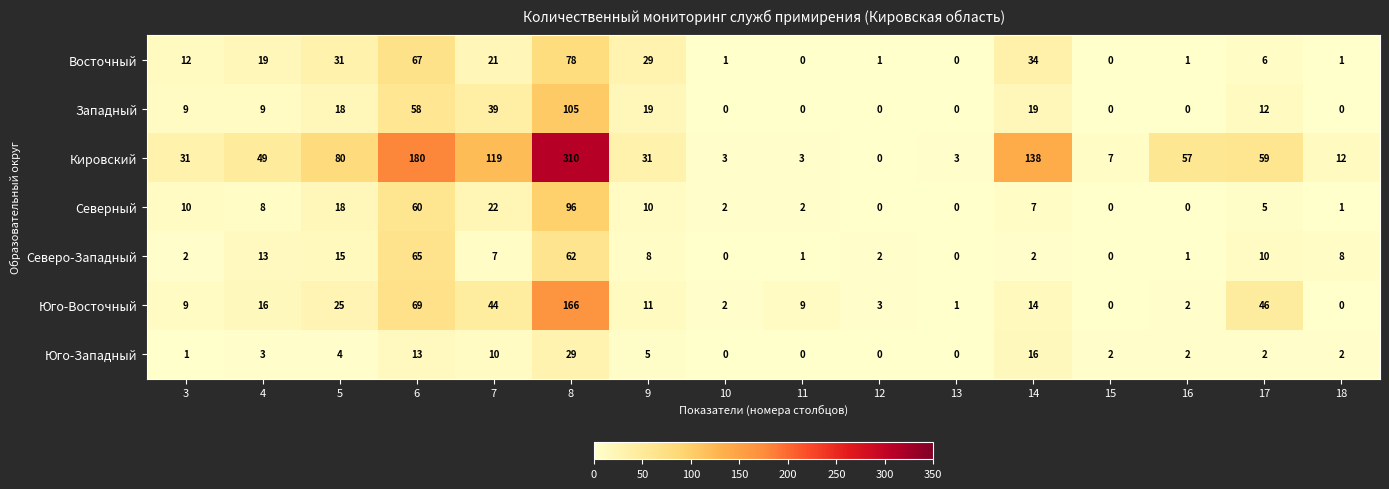

Which category has the highest value across all series?

8